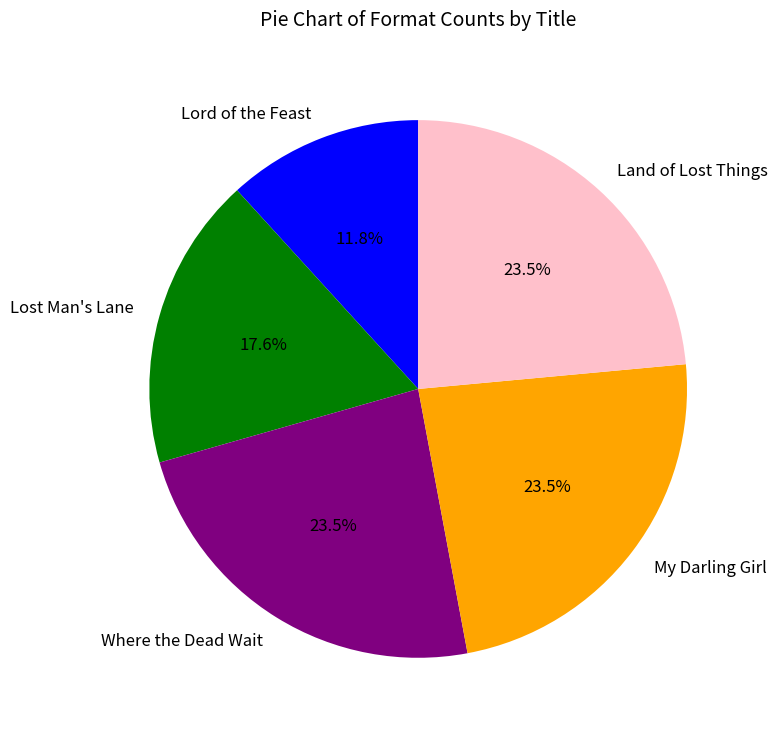

Count the number of slices in the pie.

5